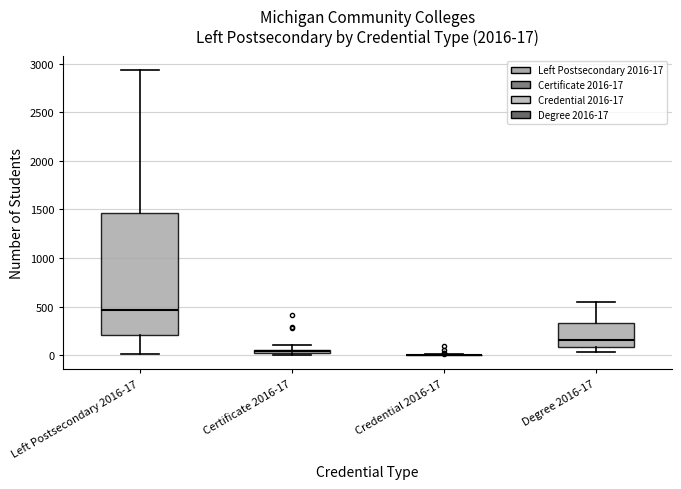

Comparing the boxes themselves (not the whiskers), which one is the tallest?

Left Postsecondary 2016-17